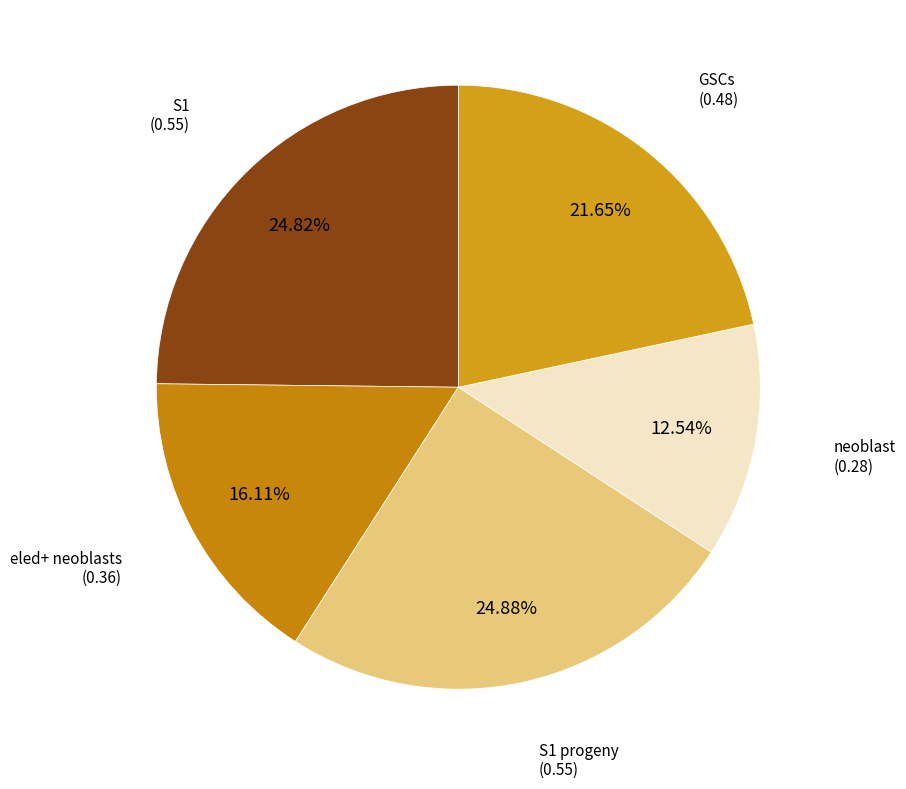

To the nearest percent, what percentage of the pie is GSCs?

22%